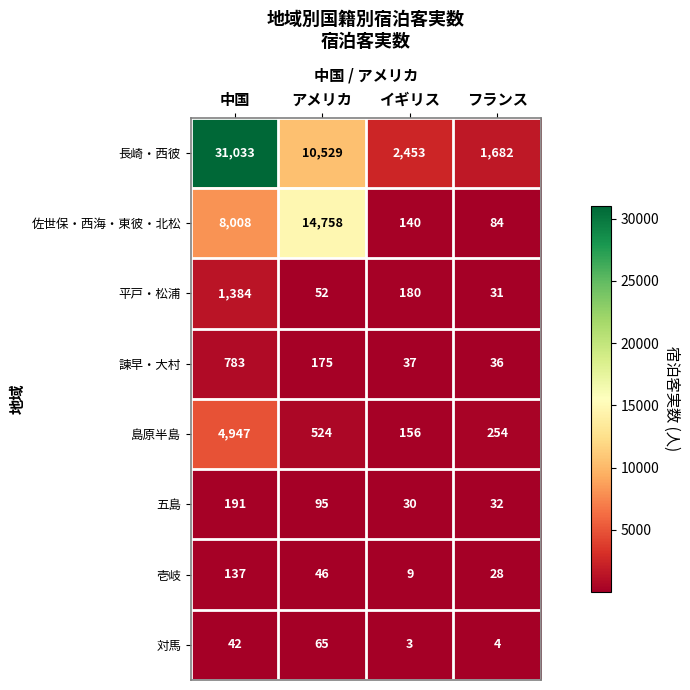

What is the difference between the maximum and second lowest values in the 島原半島 series?

4693